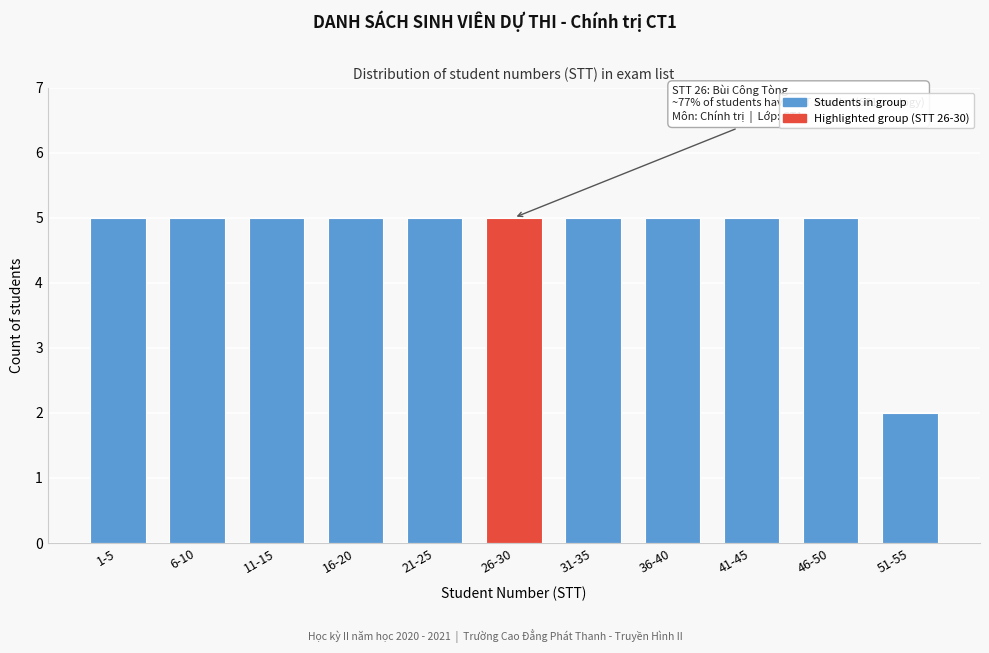

Reading right to left, what are all the values shown in this chart?

51-55=2	46-50=5	41-45=5	36-40=5	31-35=5	26-30=5	21-25=5	16-20=5	11-15=5	6-10=5	1-5=5